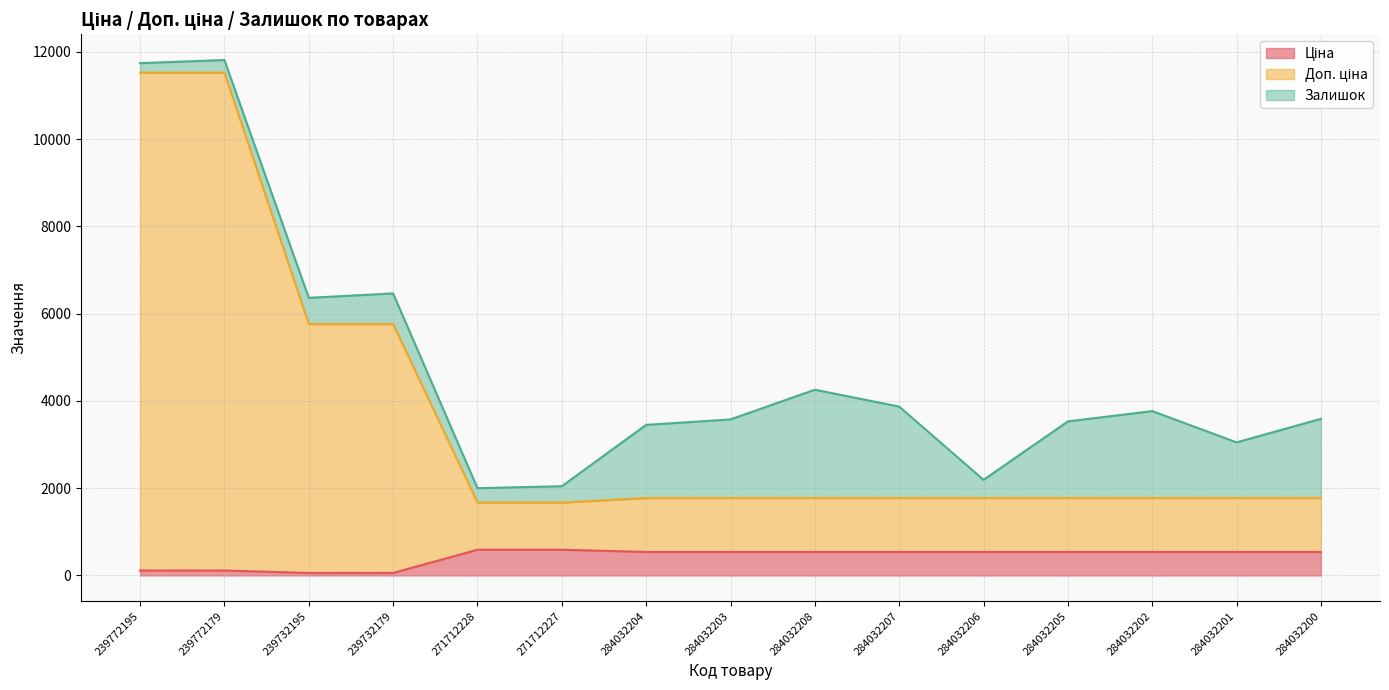

Read the Доп. ціна value at 239732179.

5762.1